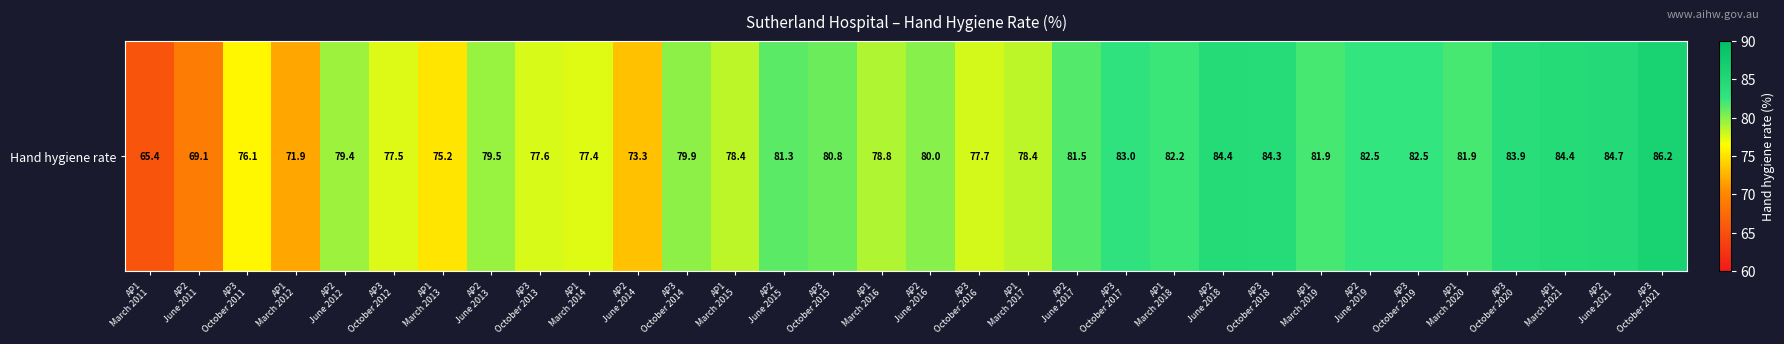

Which has a higher value, AP1
March 2019 or AP1
March 2012?

AP1
March 2019